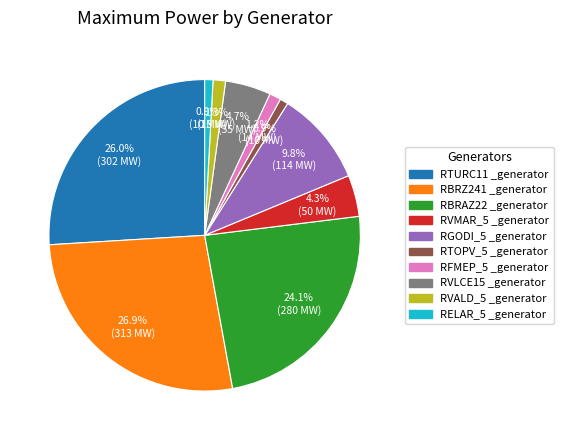

True or false: RBRZ241 _generator accounts for 27% of the total.

True